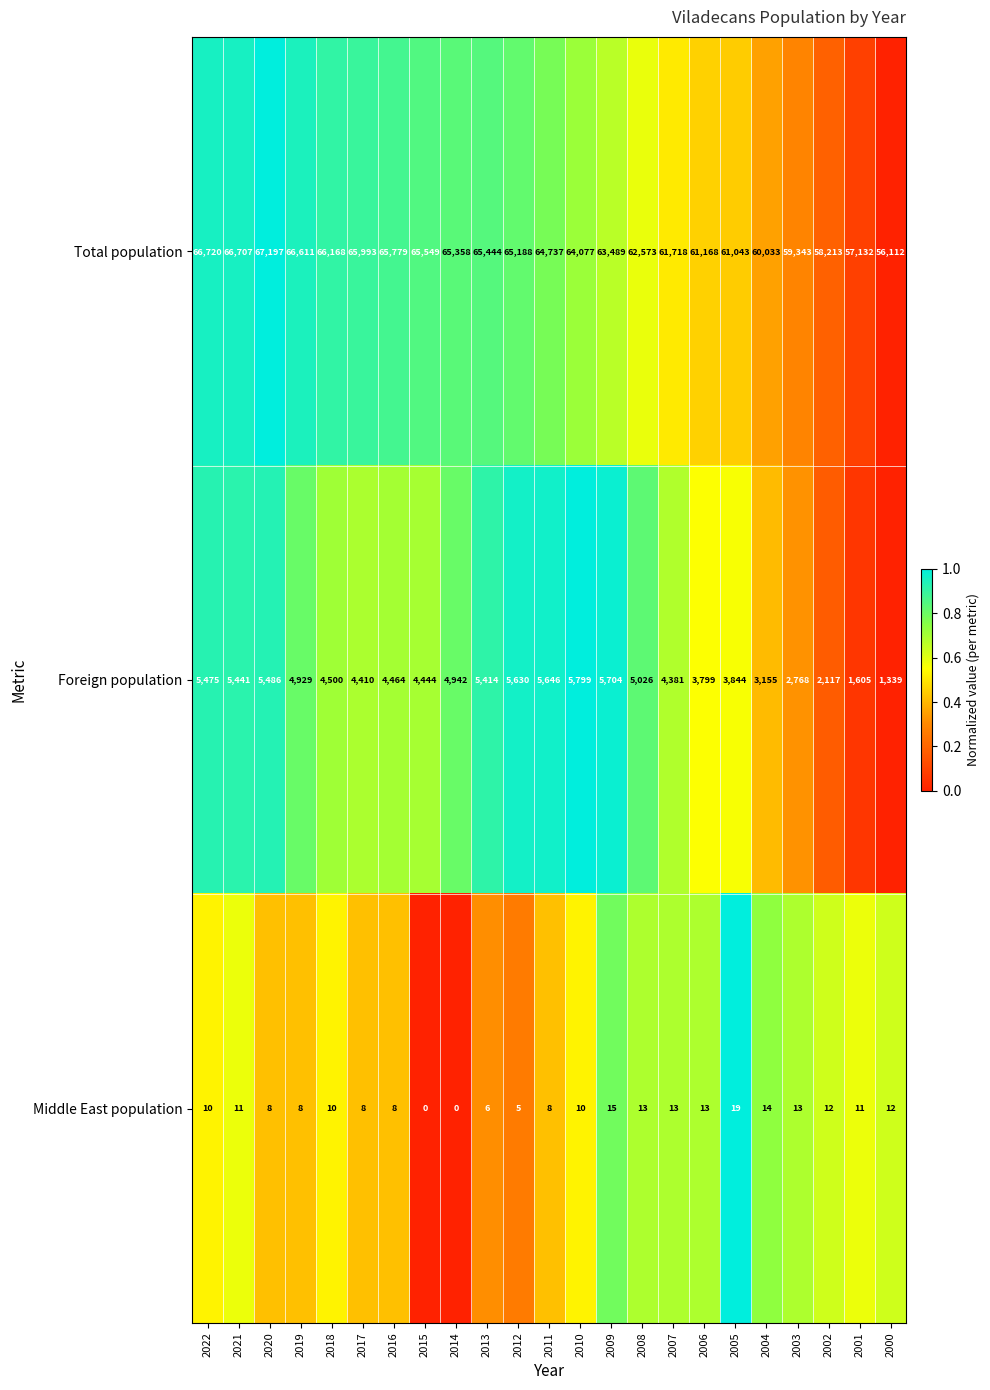

Is it true that Foreign population equals 4500 at 2018?

True